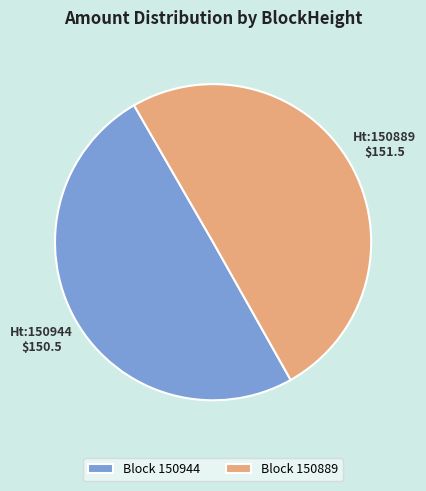

Is it true that Block 150944 is 50% of the pie?

True